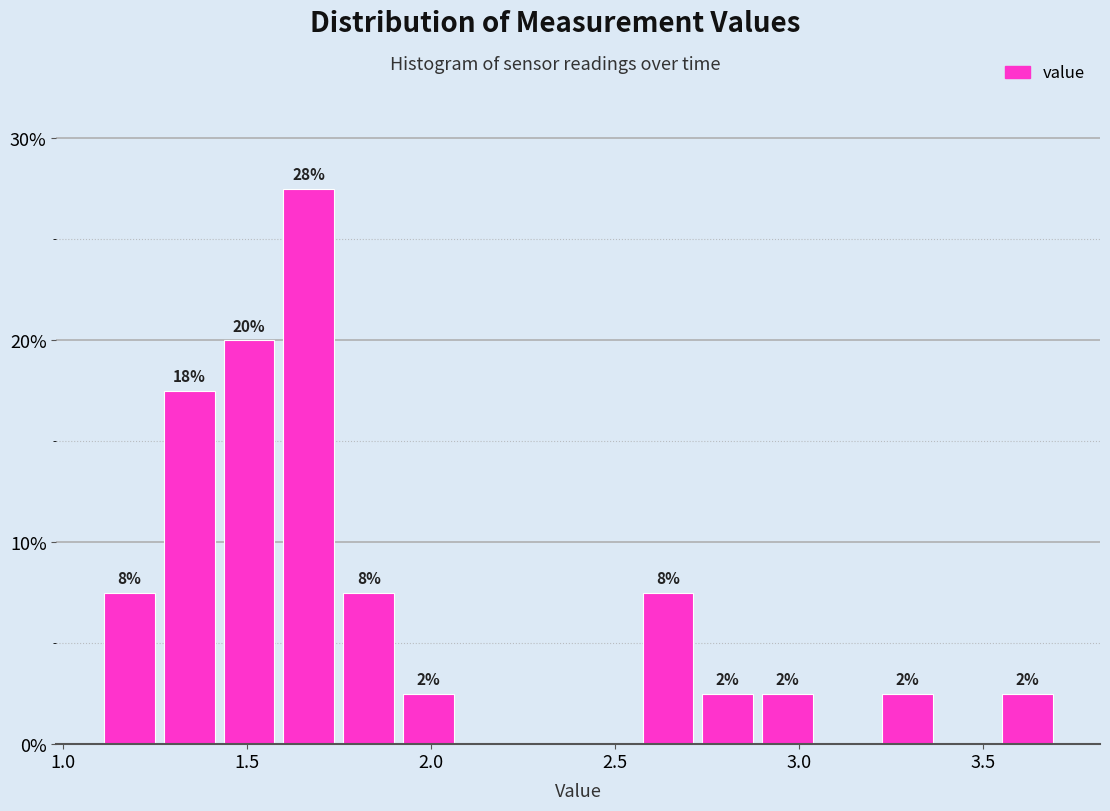

Read against the x-axis, roughly where is the centre of the tallest bar?

1.65